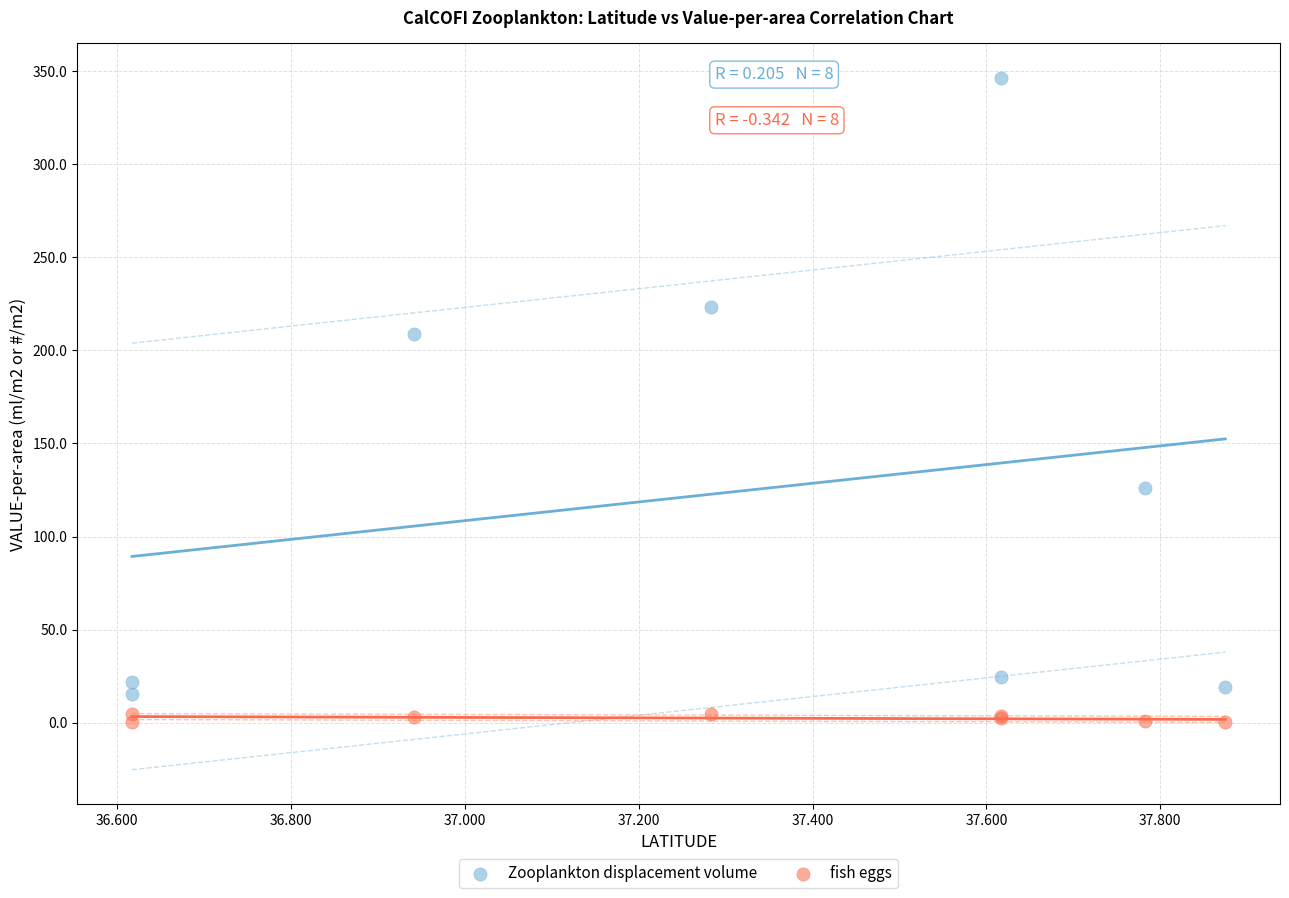

Which series has the largest Y range (max minus min)?

Zooplankton displacement volume